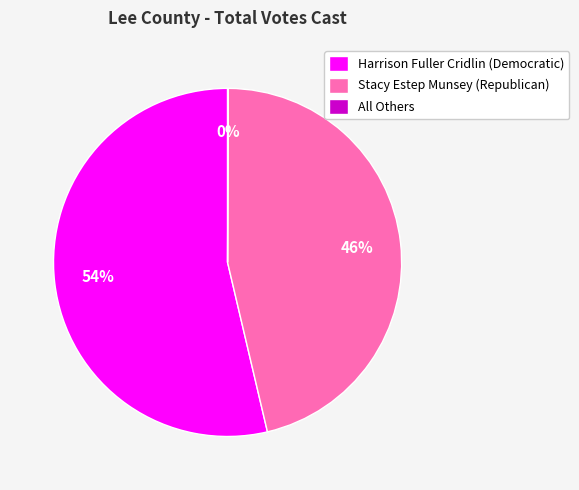

To the nearest percent, what is the combined percentage of Stacy Estep Munsey (Republican) and Harrison Fuller Cridlin (Democratic)?

100%